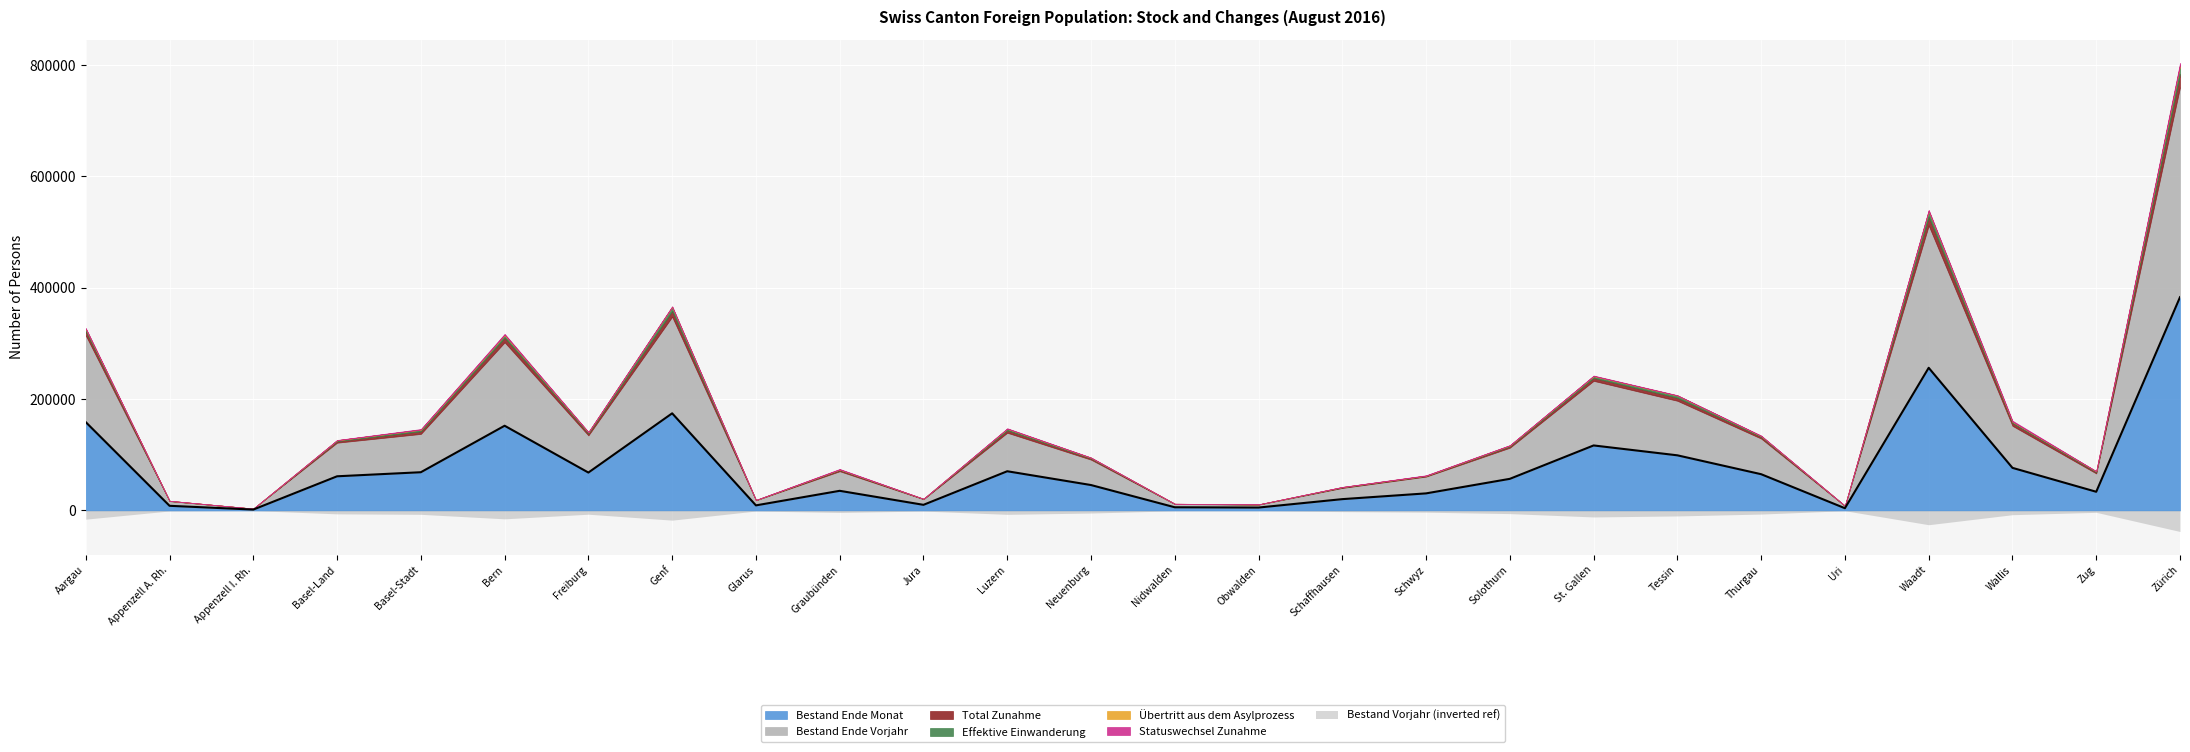

True or false: Effektive Einwanderung and Total Zunahme cross at least once.

False